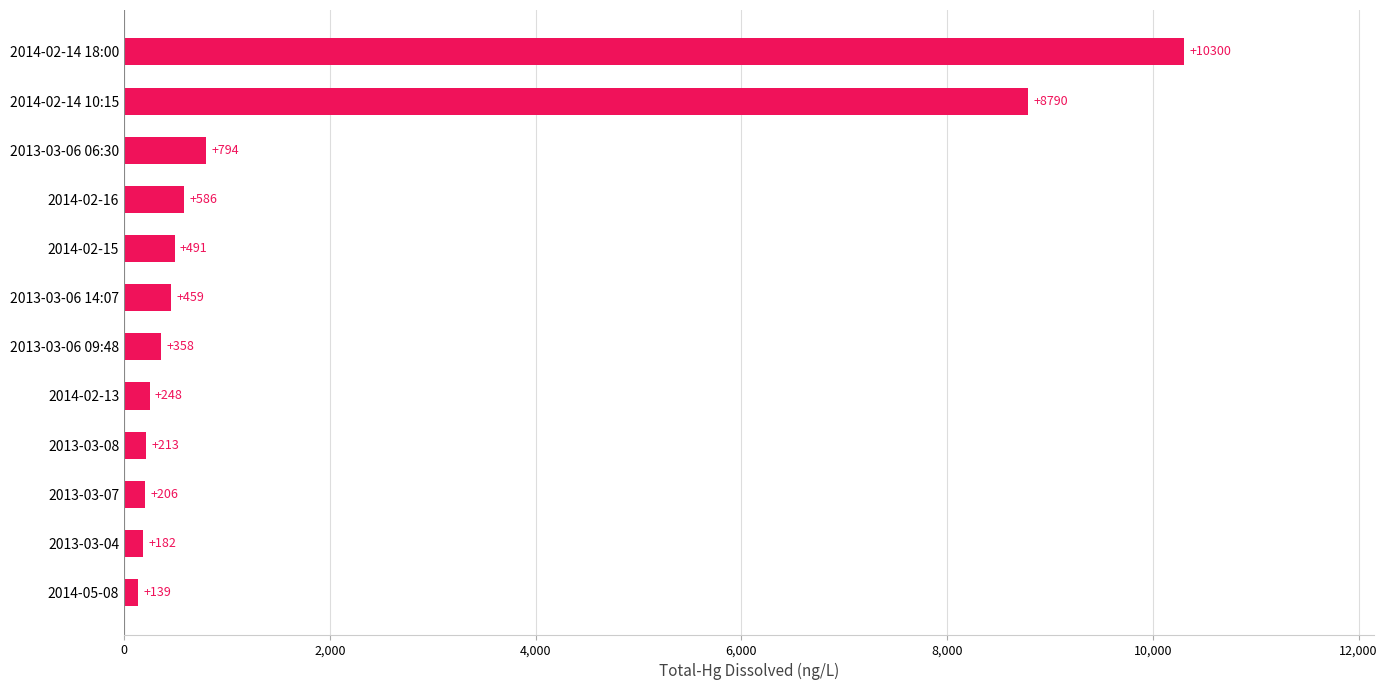

Rank the categories by value from lowest to highest.

2014-05-08, 2013-03-04, 2013-03-07, 2013-03-08, 2014-02-13, 2013-03-06 09:48, 2013-03-06 14:07, 2014-02-15, 2014-02-16, 2013-03-06 06:30, 2014-02-14 10:15, 2014-02-14 18:00